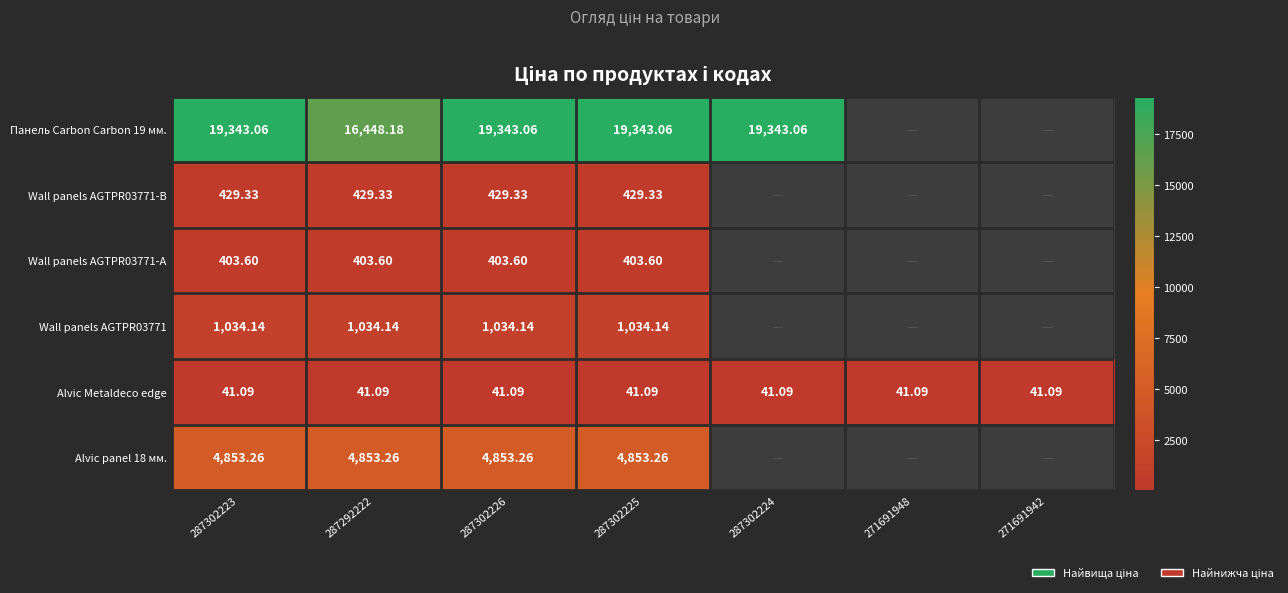

Is the value of Alvic Metaldeco edge at 287292222 greater than the value of Wall panels AGTPR03771-А at 287302226?

No